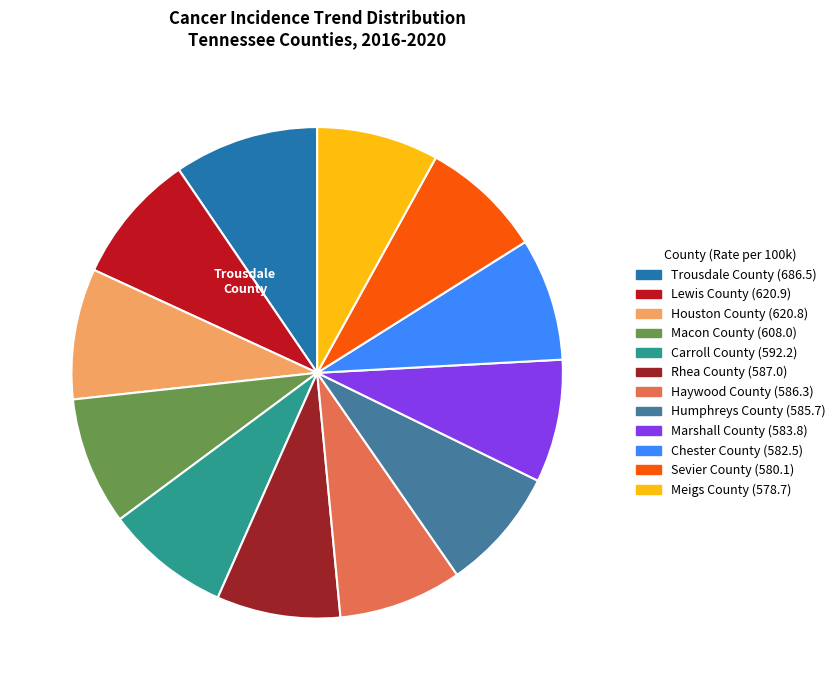

Does any single category account for the majority?

No